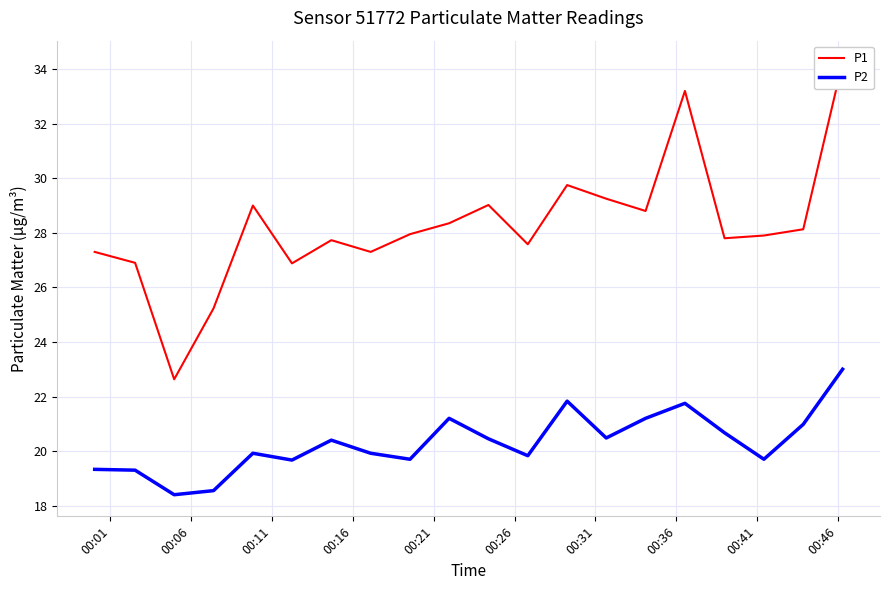

What is the highest value of the P2 series?

23.0